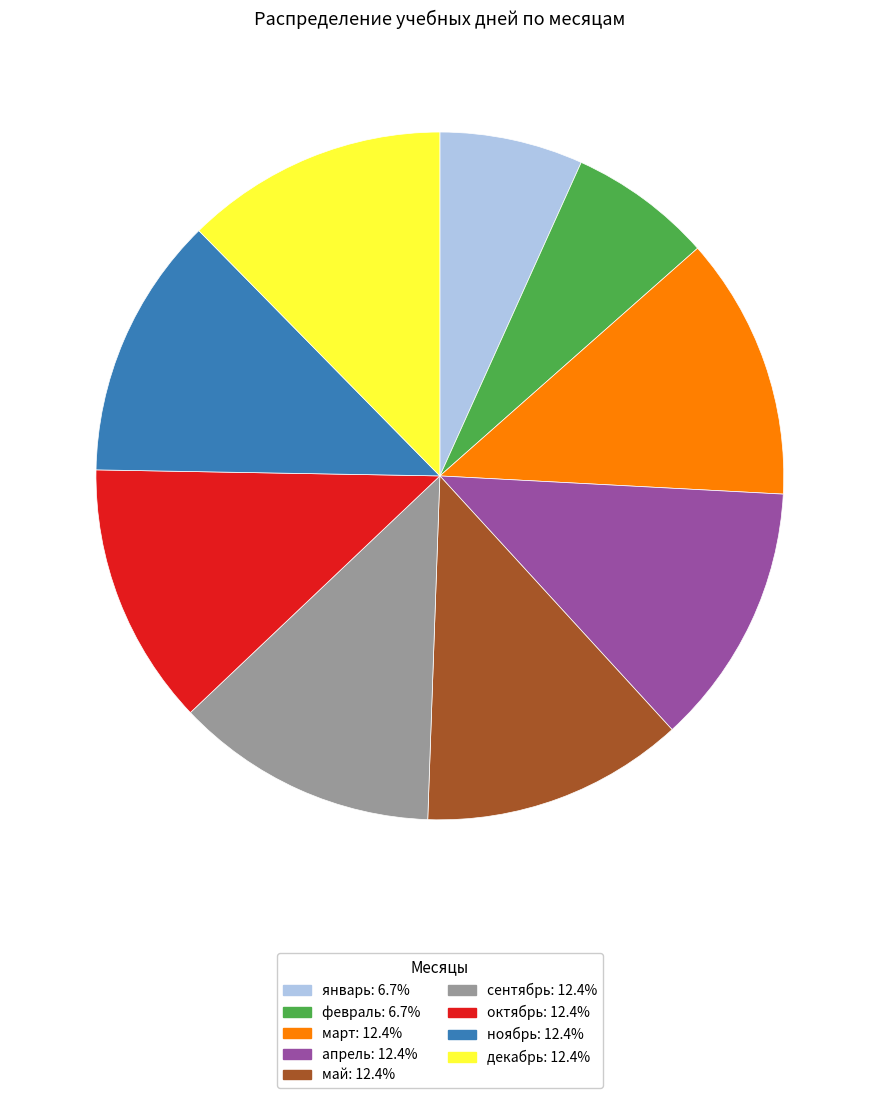

Does any single category account for the majority?

No